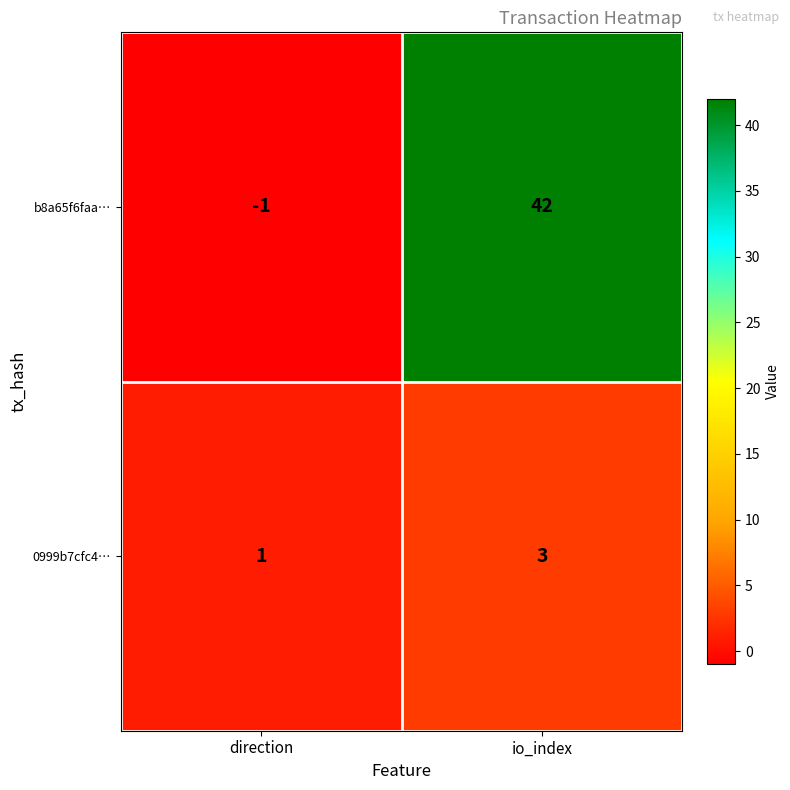

What is the sum of the 0999b7cfc4… values at direction and io_index?

4